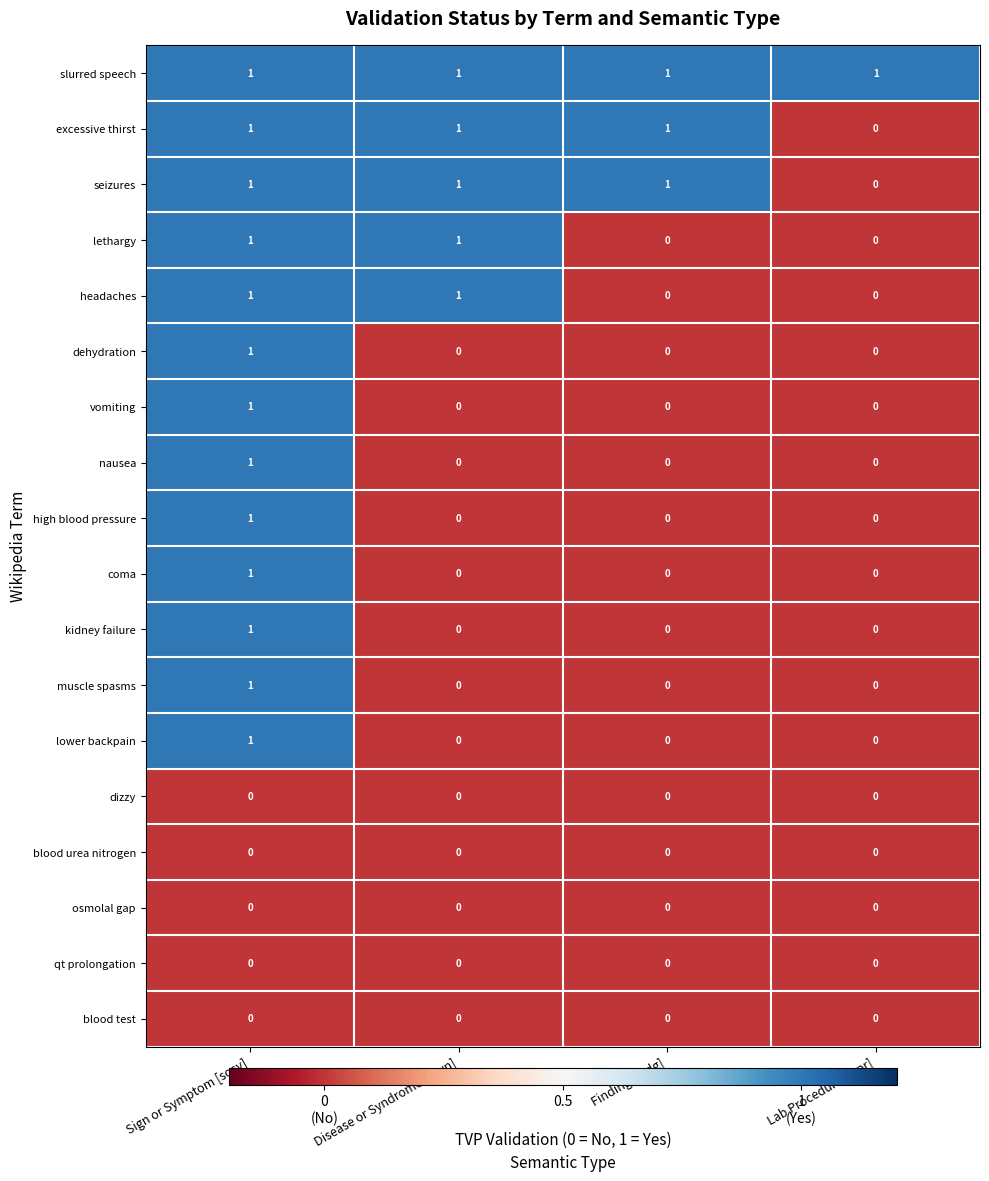

At which category is the sum across all series the highest?

Sign or Symptom [sosy]